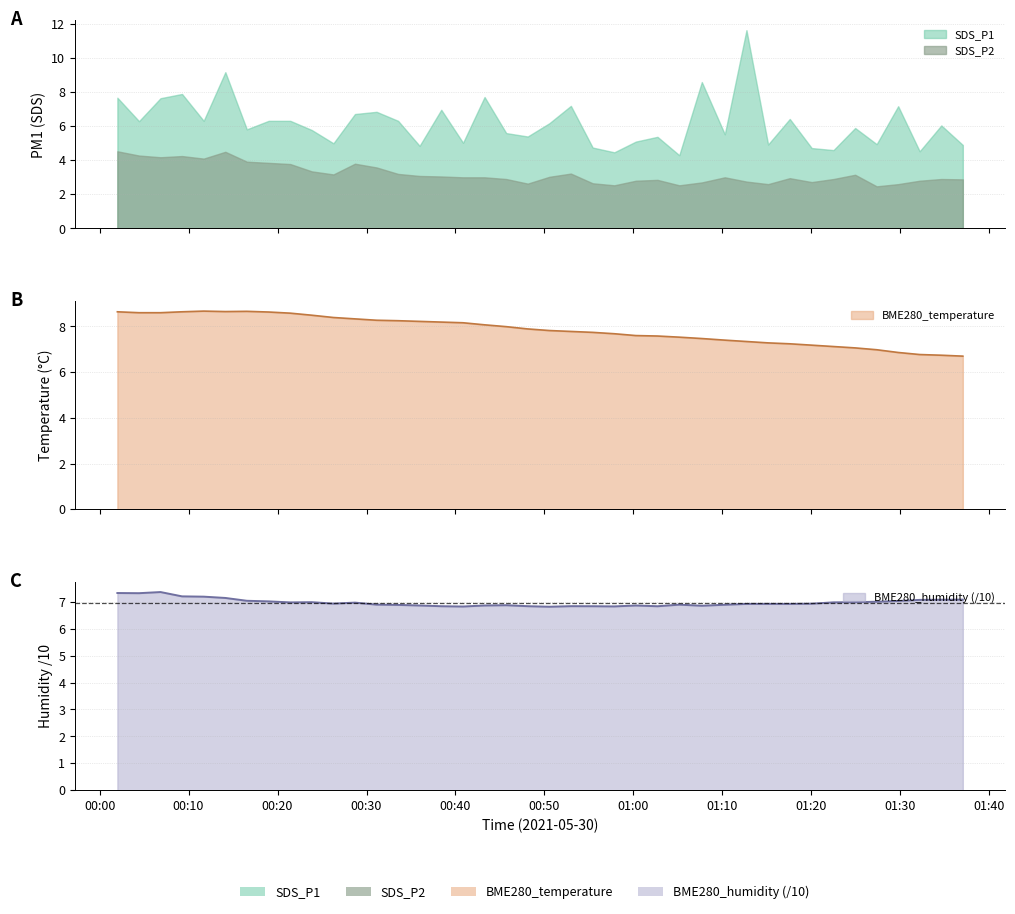

Is it true that SDS_P1 equals 1.5 at 35?

False